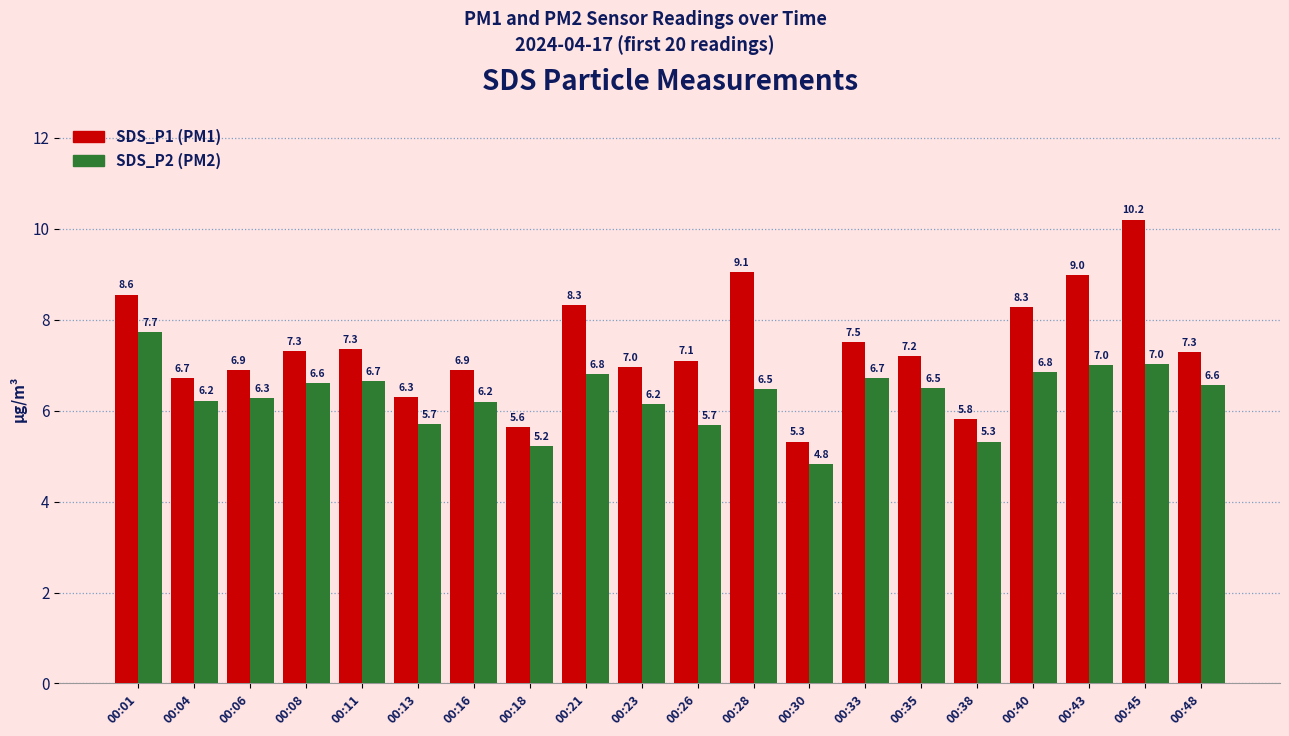

Which label corresponds to the largest value in the chart?

00:45